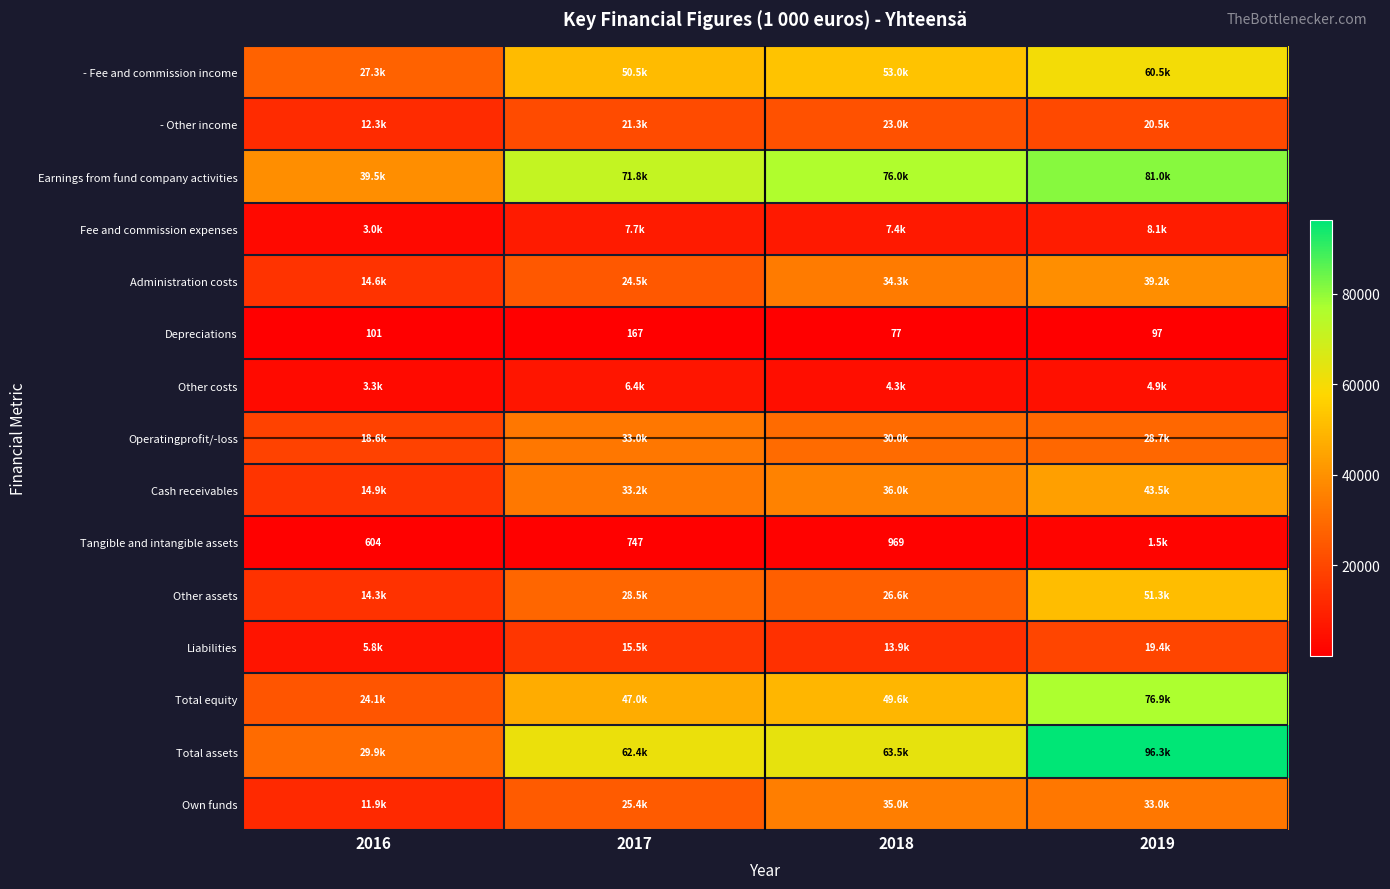

What is the difference between the second highest and second lowest values in the Operatingprofit/-loss series?

1293